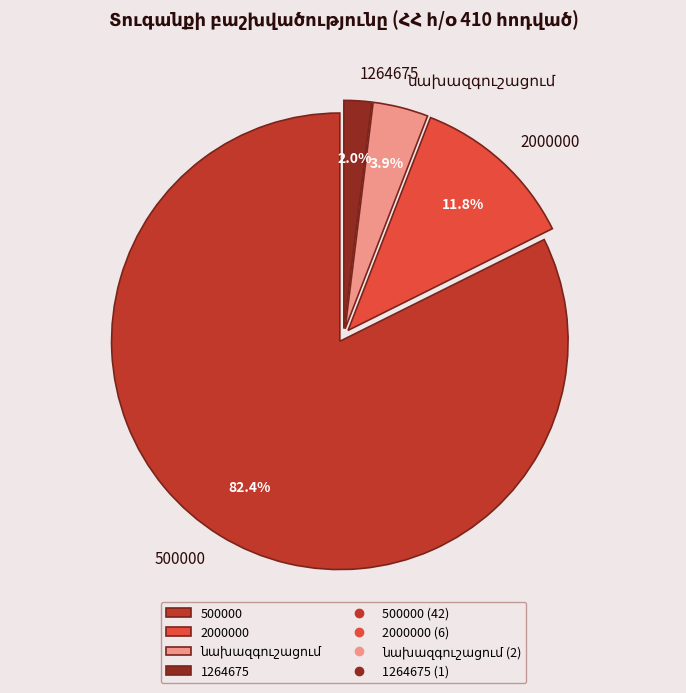

How many segments does this pie chart have?

4